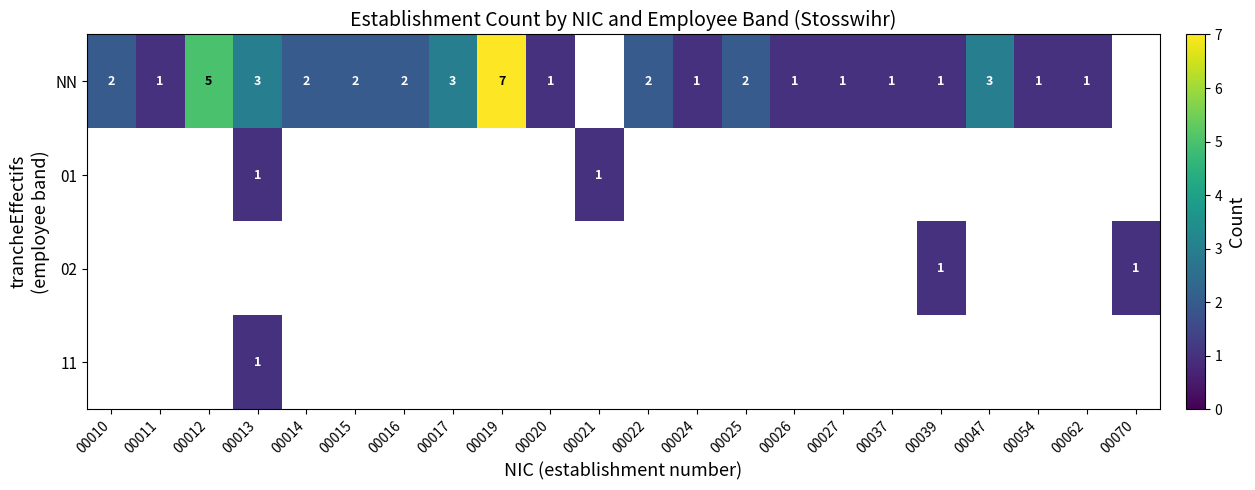

Is it true that NN equals 1 at 00015?

False